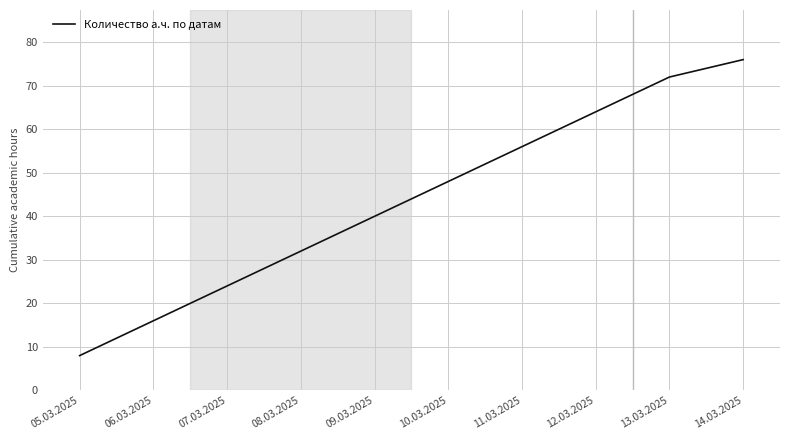

Reading left to right, what are all the values shown in this chart?

8	16	24	32	40	48	56	64	72	76